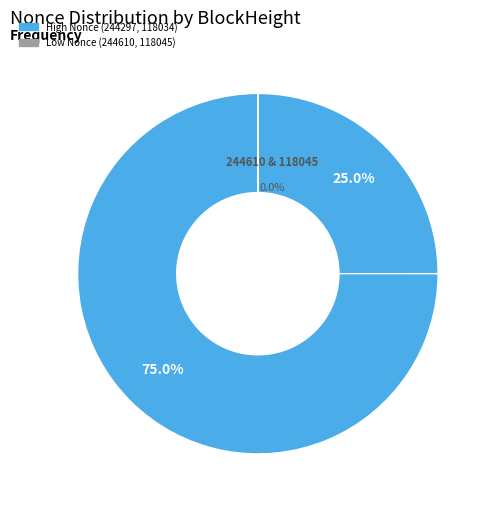

Does 118045 represent more than half of the total?

No